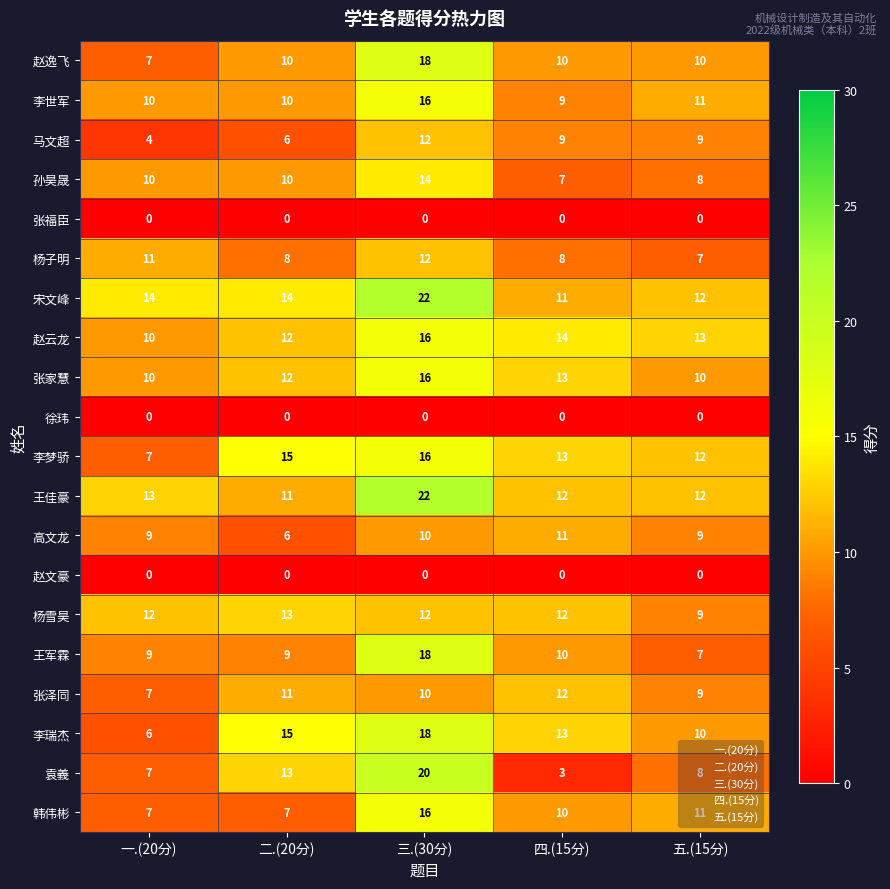

What is the difference between the maximum and minimum values in the 李世军 series?

7